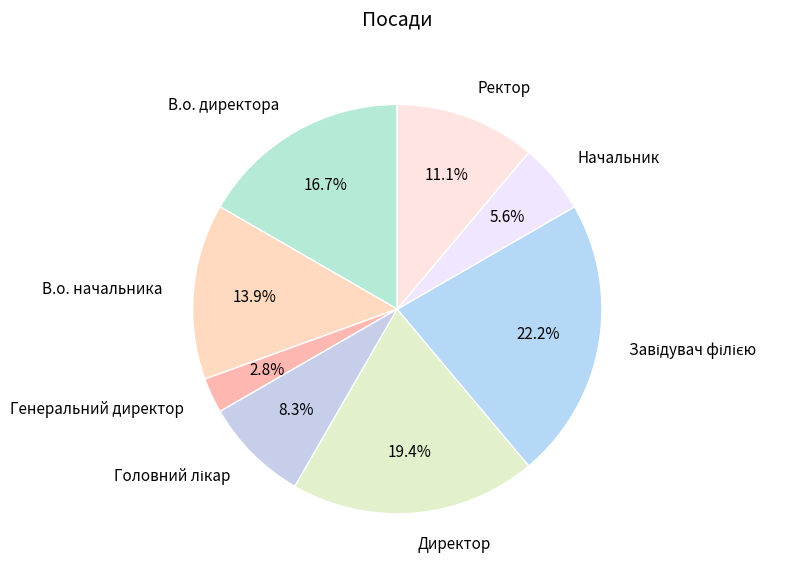

Is it true that Генеральний директор is 3% of the pie?

True